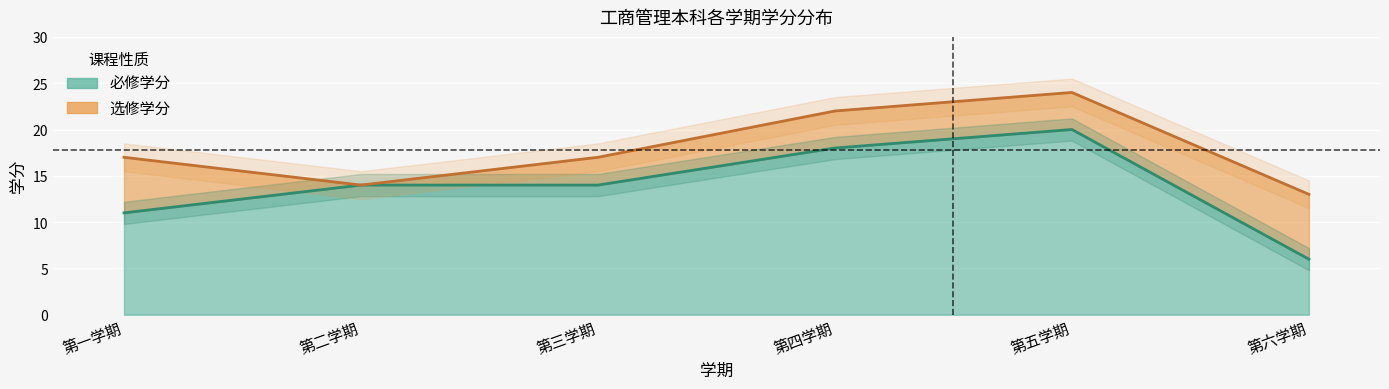

What is the maximum value shown in the chart?

20